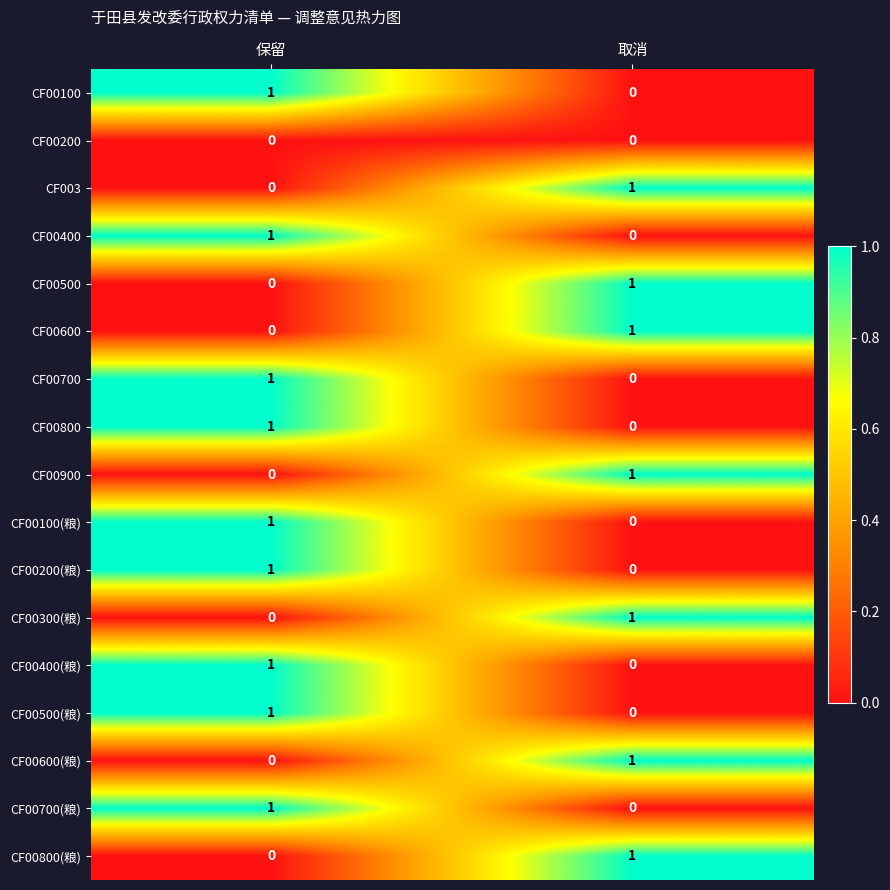

At which label does CF00300(粮) reach its peak?

取消